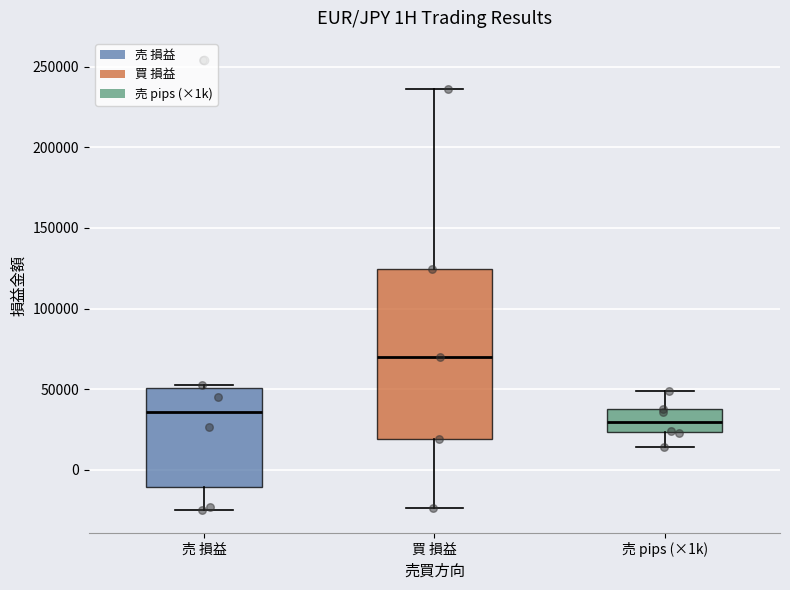

Reading left to right, read every box against the y-axis: the position of its median line, the range the box covers, and the ends of its whiskers. The values are not printed on the chart, so give them approximately, as read against the axis.

売 損益: median 35000, box -10000 to 50000, whiskers -25000 to 55000
買 損益: median 70000, box 20000 to 125000, whiskers -25000 to 235000
売 pips (×1k): median 30000, box 25000 to 40000, whiskers 15000 to 50000